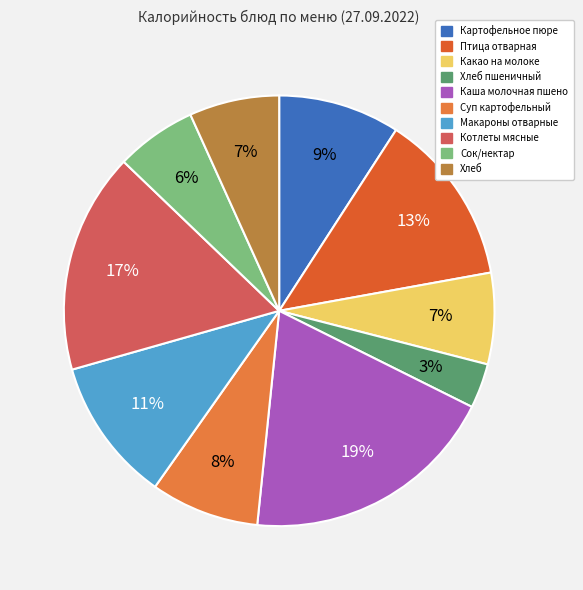

What is the change in value from Хлеб пшеничный to Хлеб?

+59.0